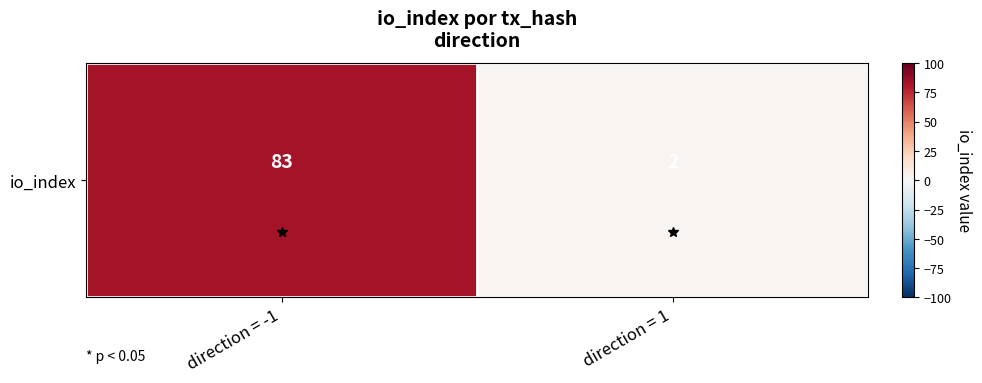

Rank the categories by value from lowest to highest.

direction = 1, direction = -1